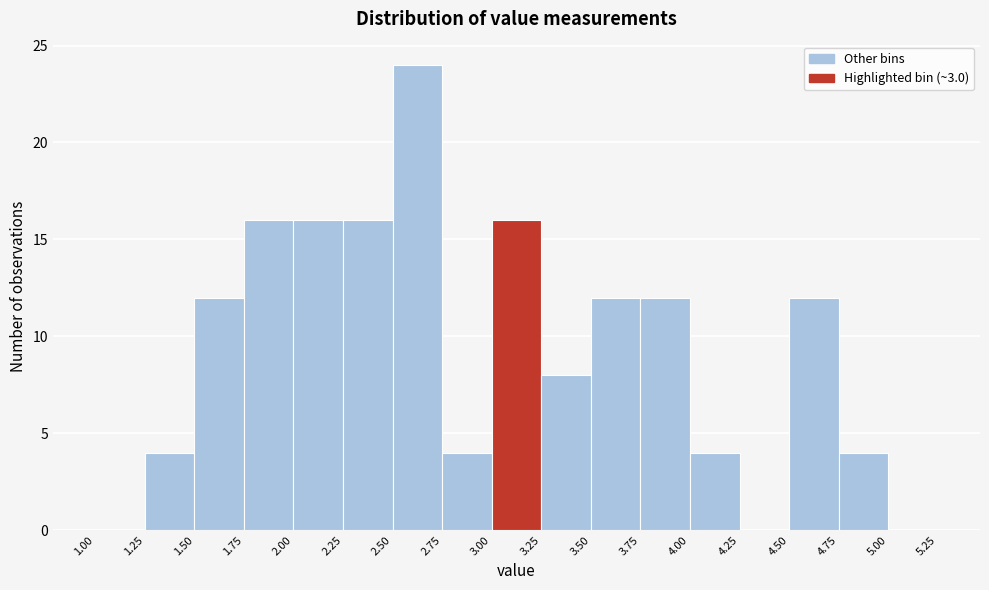

What is the height of the bar covering 2.25 to 2.50 on the x-axis? The values are not printed on the chart, so give them approximately, as read against the axis.

16